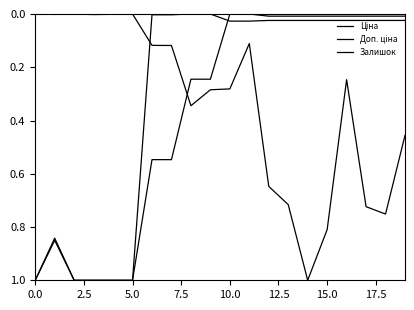

Which series ends up on top after the final intersection of Ціна and Доп. ціна?

Ціна